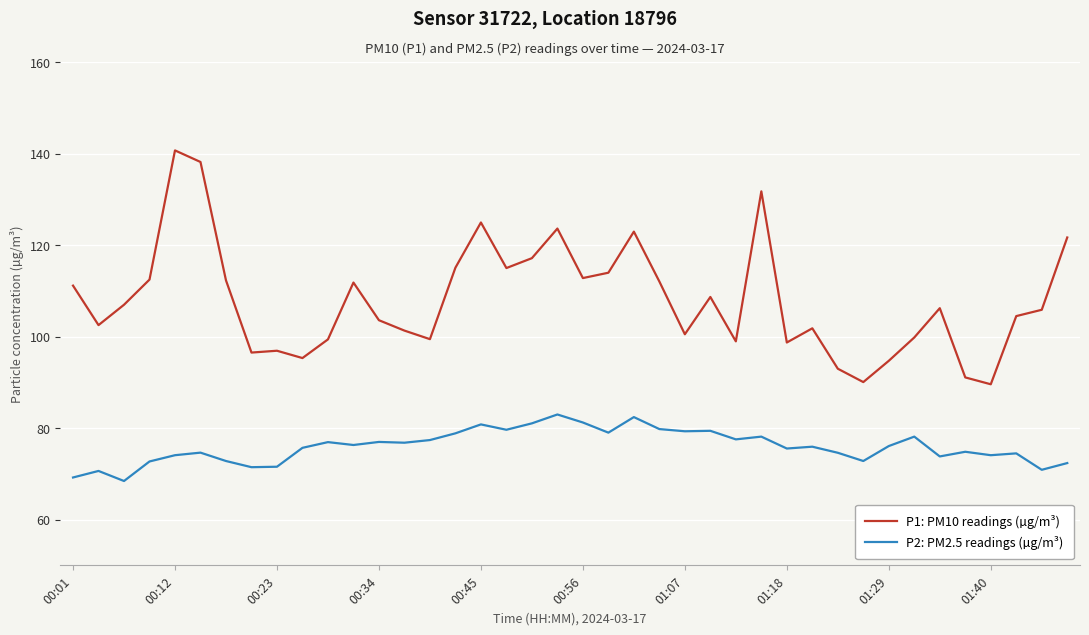

True or false: P1: PM10 readings (µg/m³) and P2: PM2.5 readings (µg/m³) intersect in this chart.

False